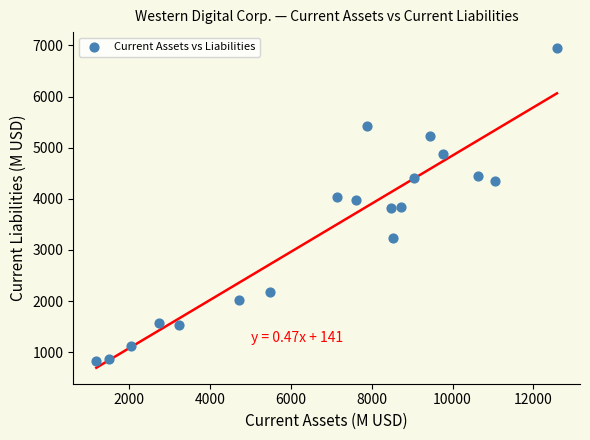

What is the range of X values (max minus min)?

11403